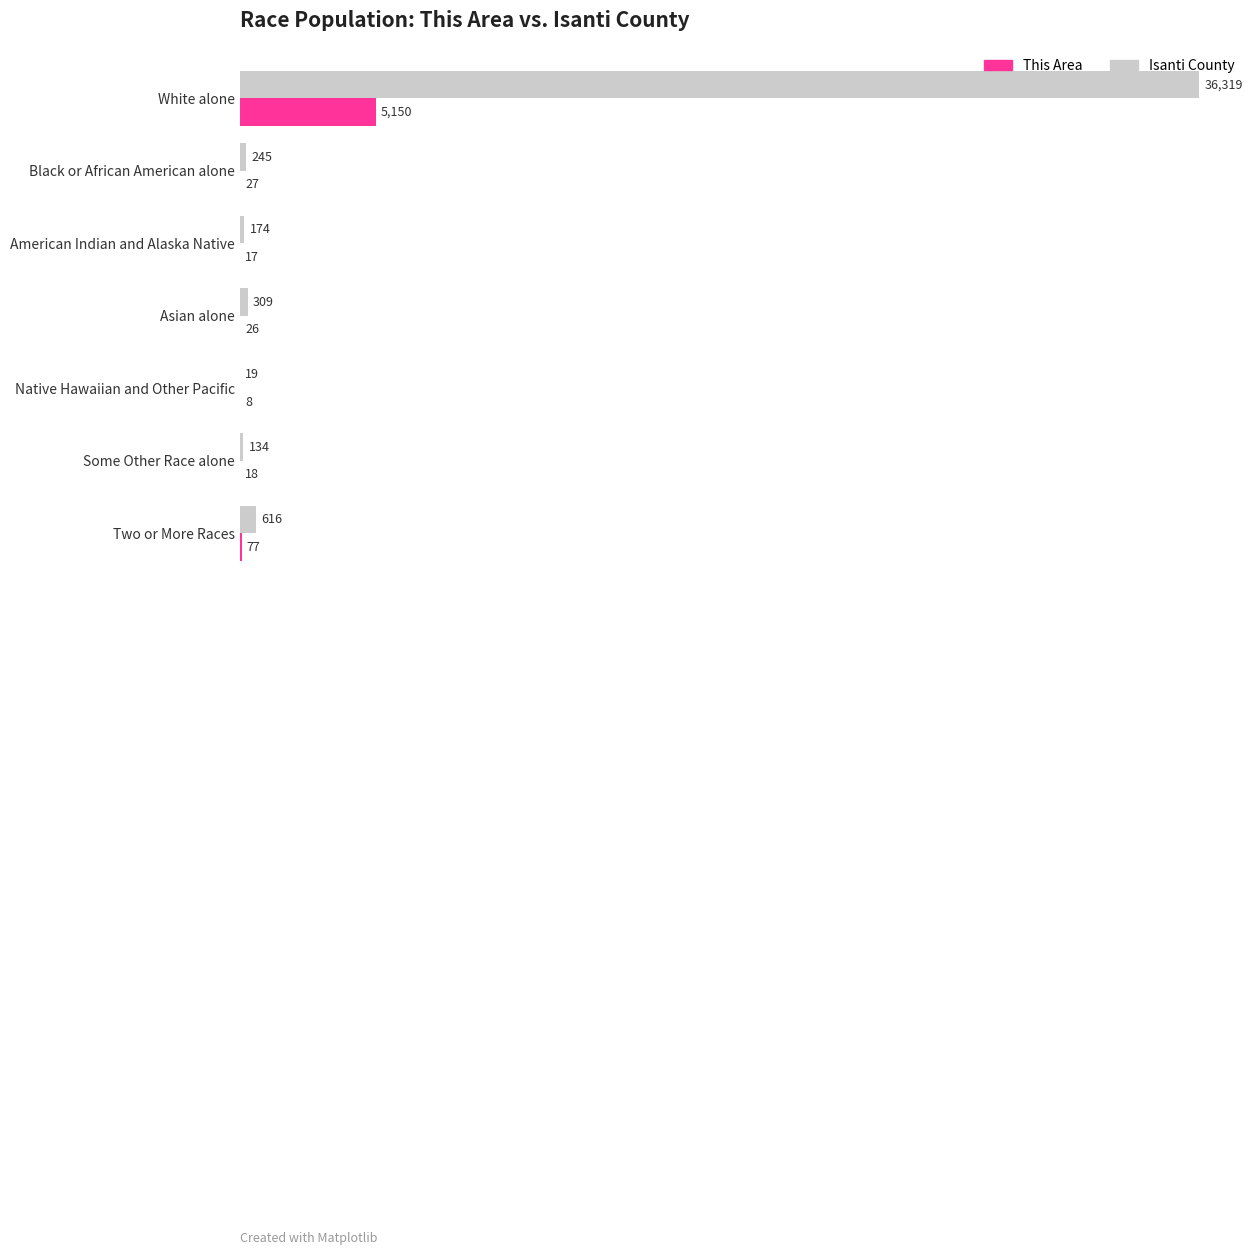

The value of This Area at Black or African American alone is 27. True or false?

True